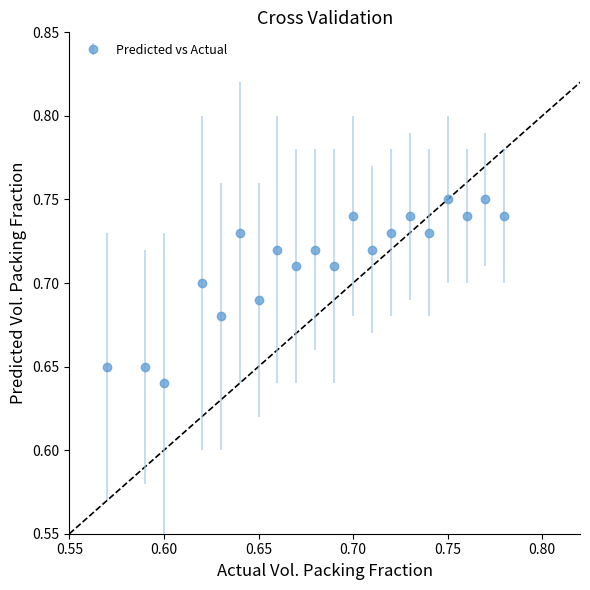

How many interior local valleys (lower than both neighbors) does the data have?

8